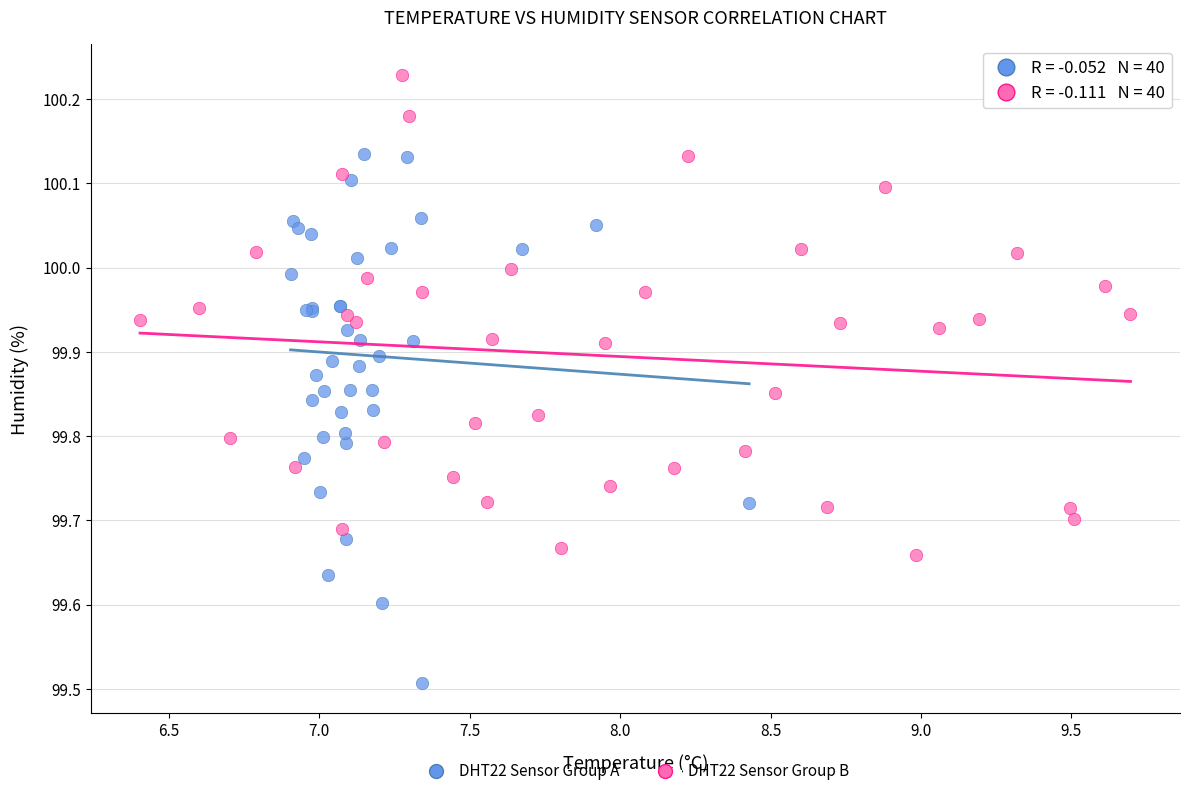

Which series has the largest Y range (max minus min)?

DHT22 Sensor Group A